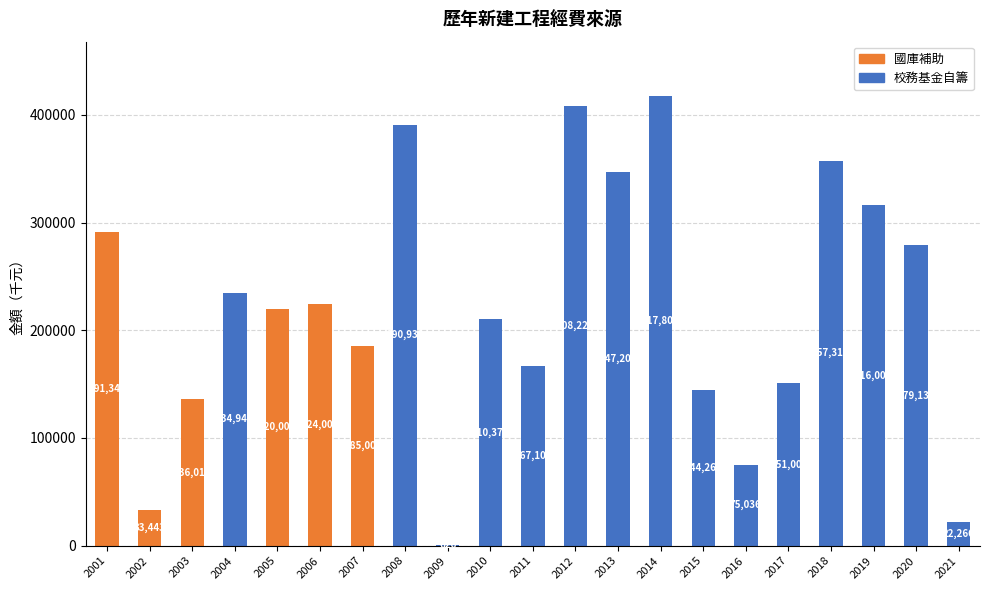

How many 國庫補助 values are between 0 and 33443?

16